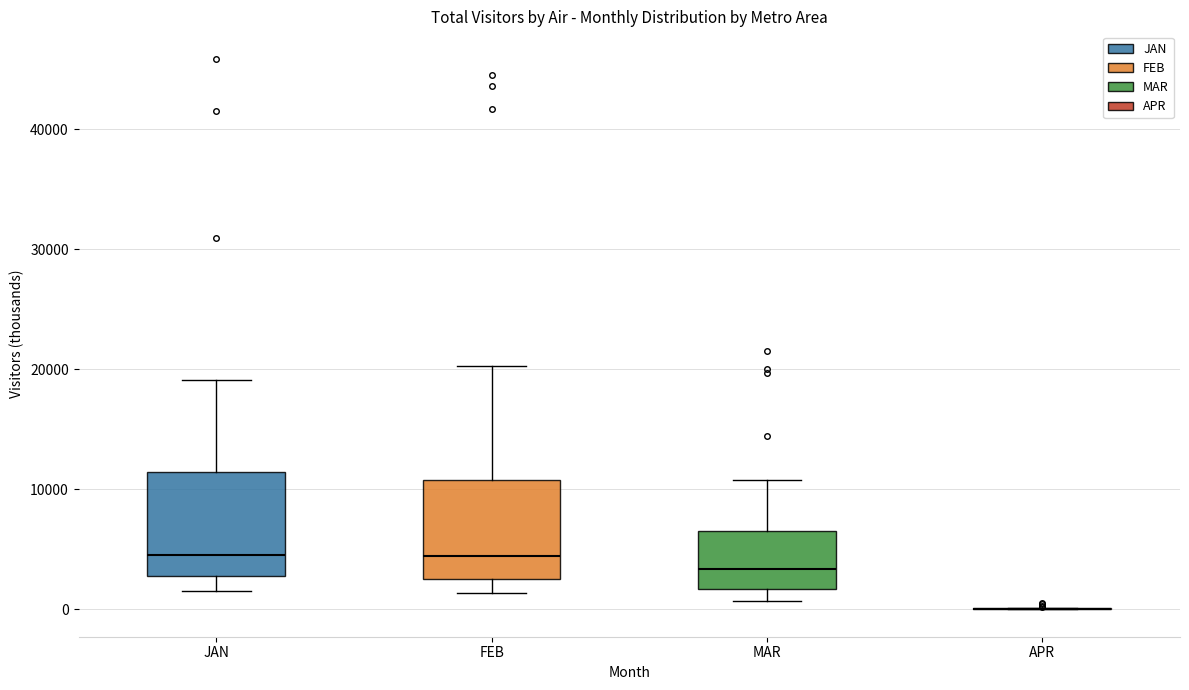

Reading left to right, read every box against the y-axis: the position of its median line, the range the box covers, and the ends of its whiskers. The values are not printed on the chart, so give them approximately, as read against the axis.

JAN: median 5000, box 3000 to 11000, whiskers 2000 to 19000
FEB: median 4000, box 3000 to 11000, whiskers 1000 to 20000
MAR: median 3000, box 2000 to 7000, whiskers 1000 to 11000
APR: box collapsed to a line at 0, whiskers 0 to 0